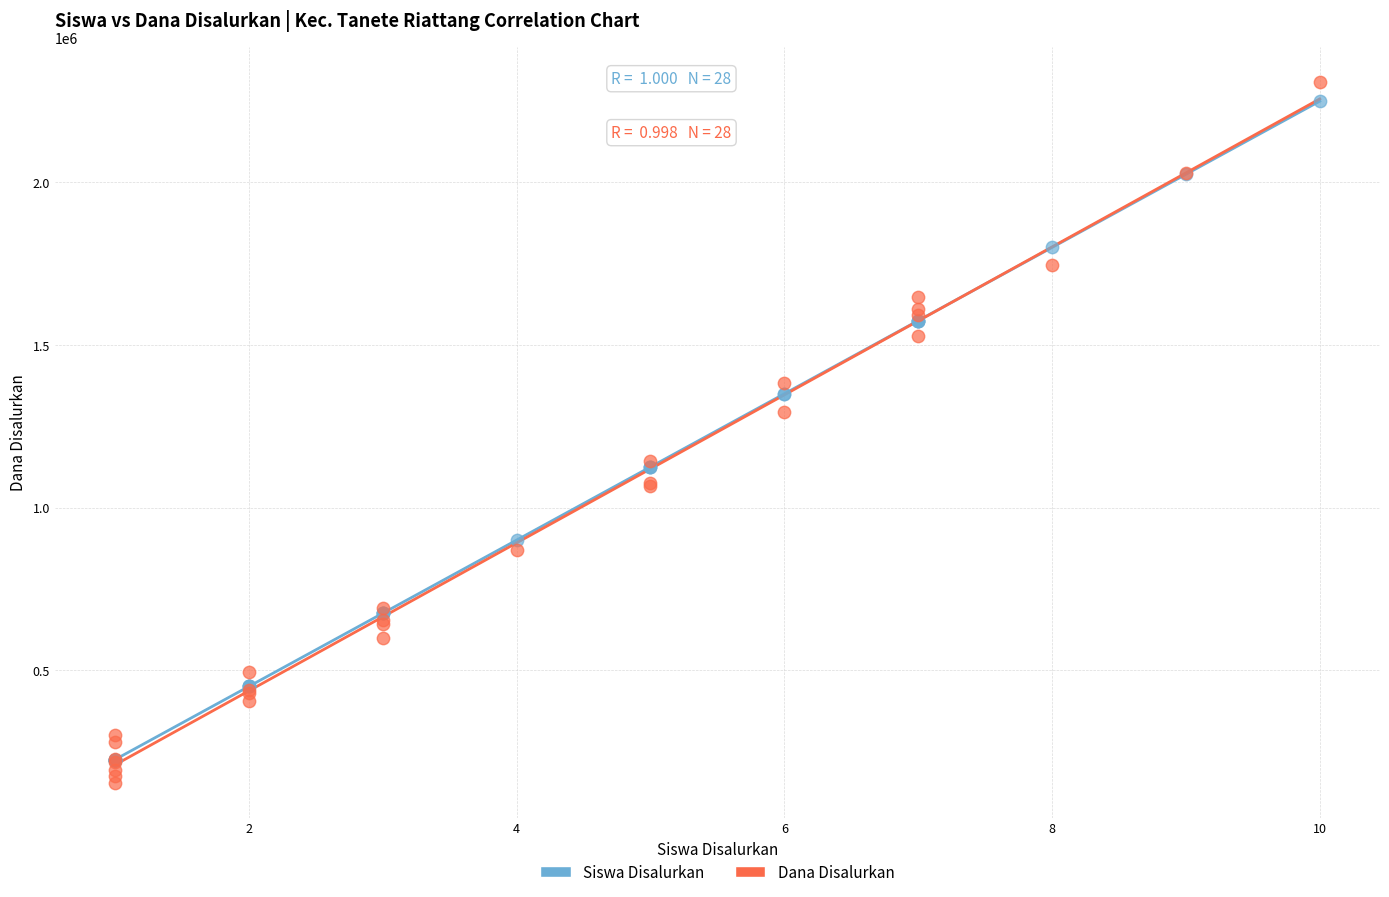

Across all series, what Y value is closest to 1231440?

1294963.0